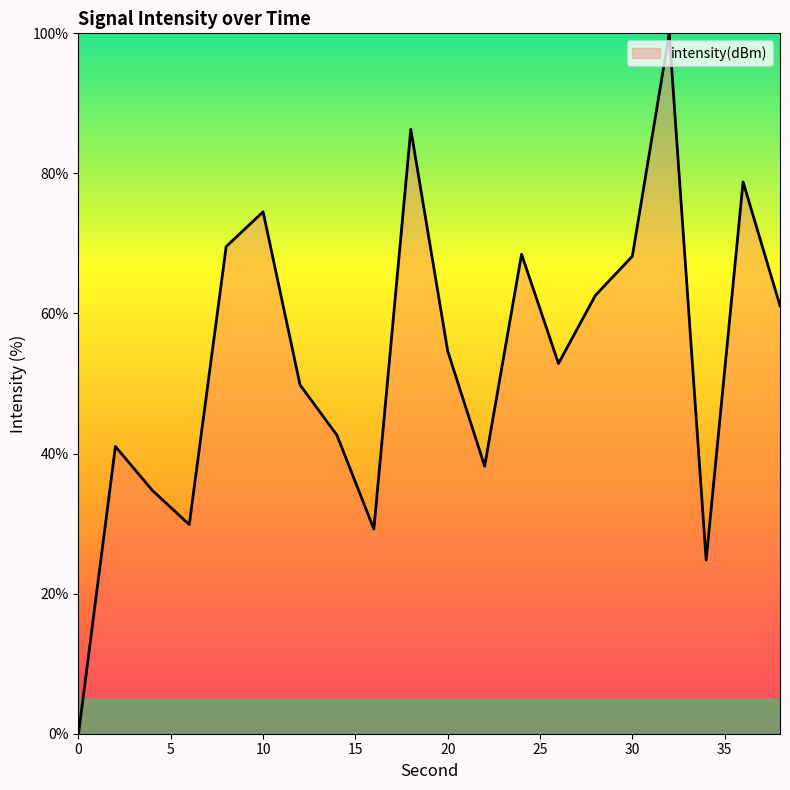

What is the maximum value shown in the chart?

100.0